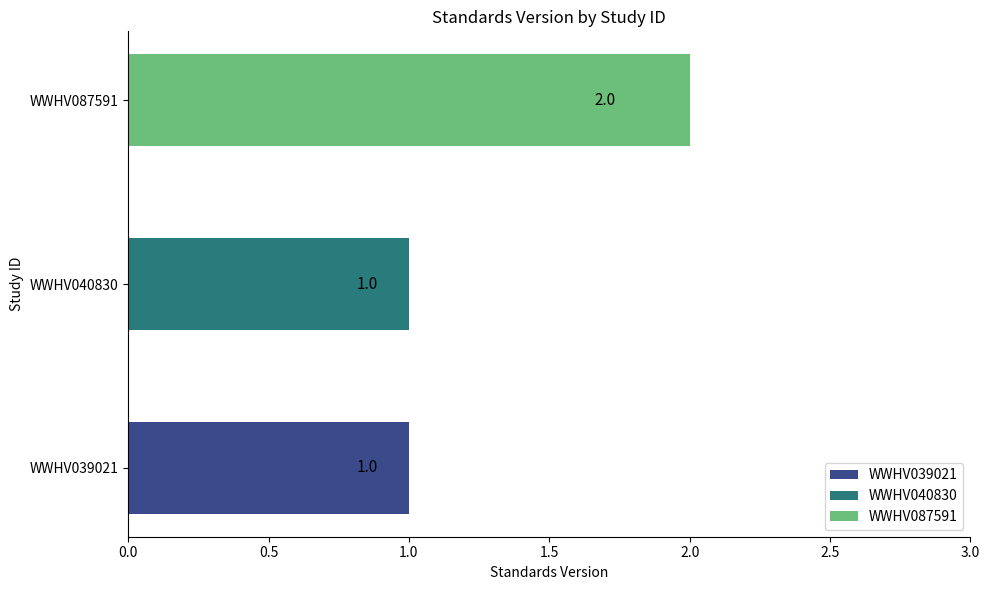

The value at WWHV040830 is 1. True or false?

True